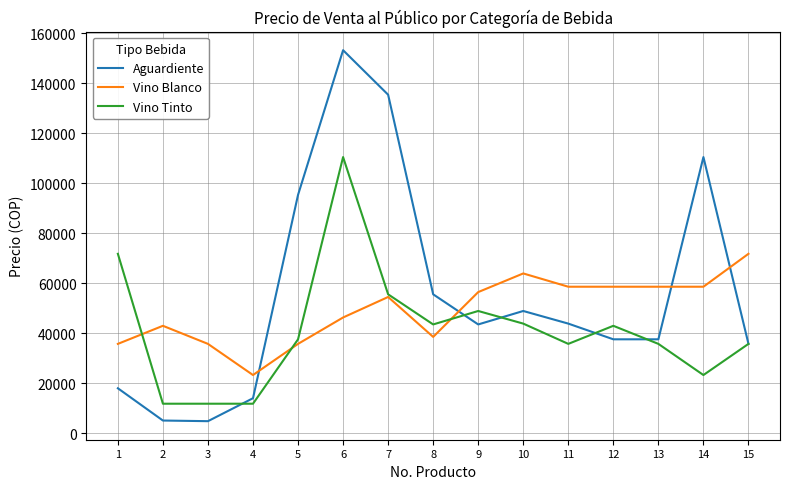

Which category has the highest value in the Aguardiente series?

6